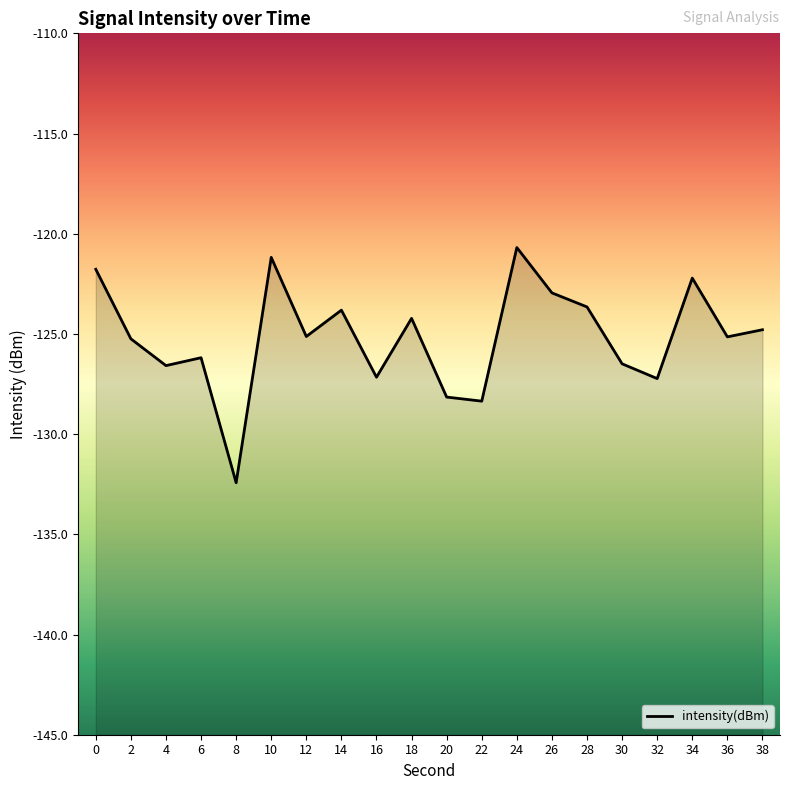

How many interior local peaks (higher than both neighbors) does the data have?

6